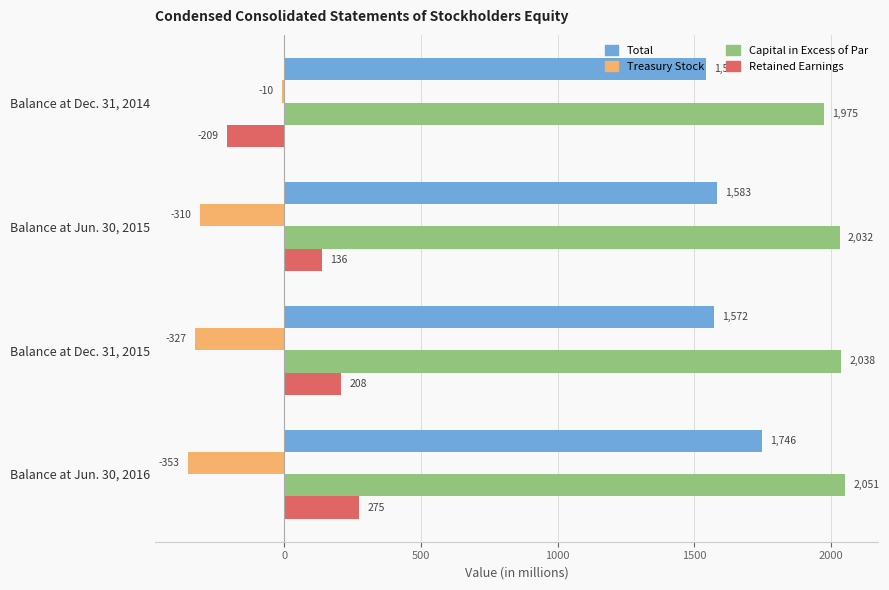

How many categories are shown in the chart?

4